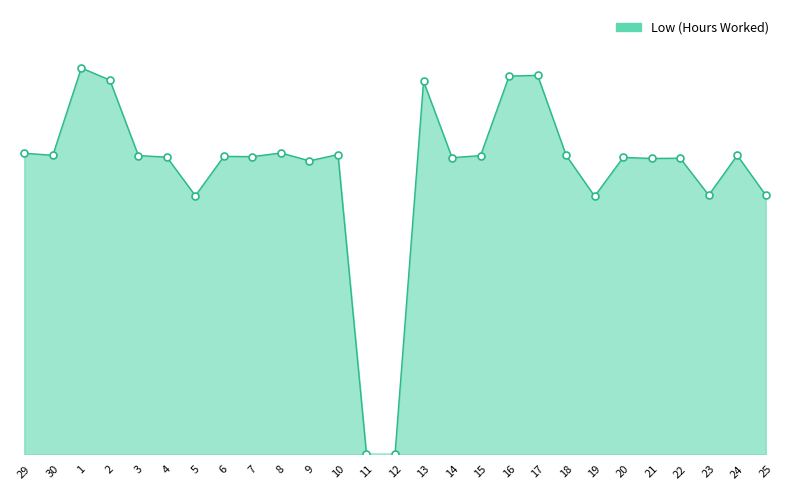

Between 21 and 19, which is larger?

21